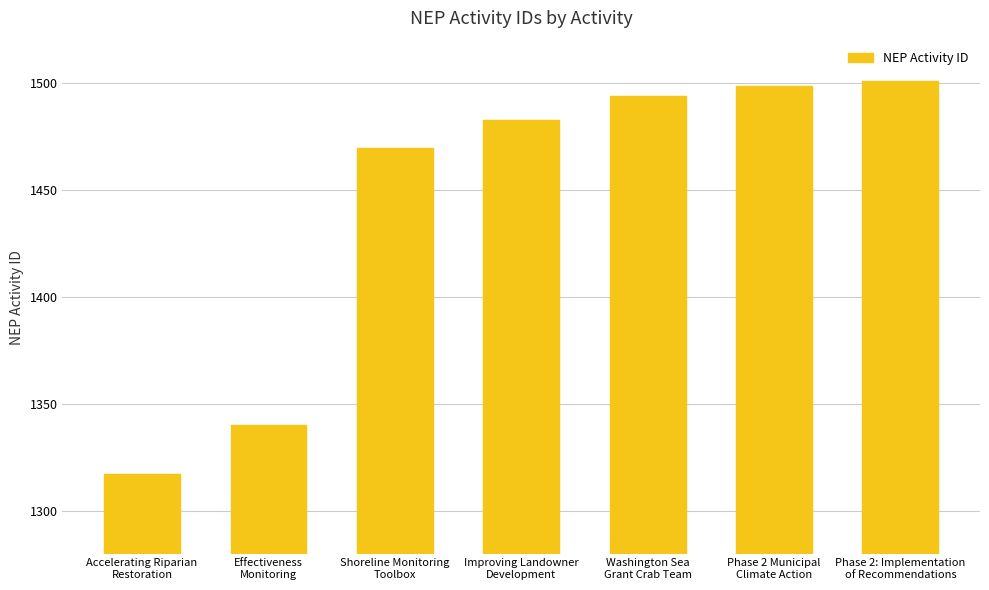

Which has a higher value, Phase 2: Implementation
of Recommendations or Accelerating Riparian
Restoration?

Phase 2: Implementation
of Recommendations